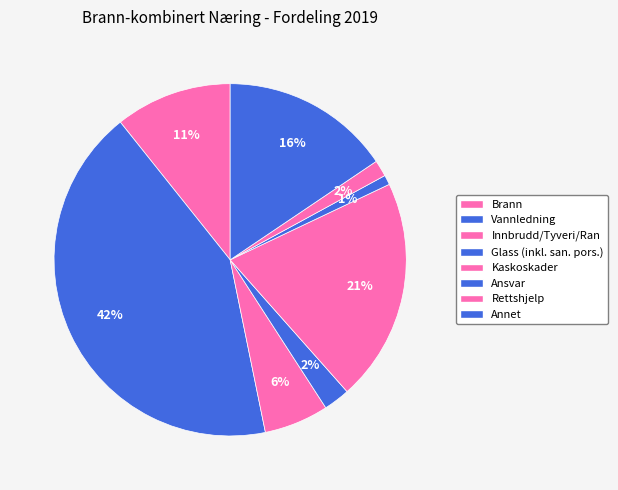

How many slices are in this pie chart?

8